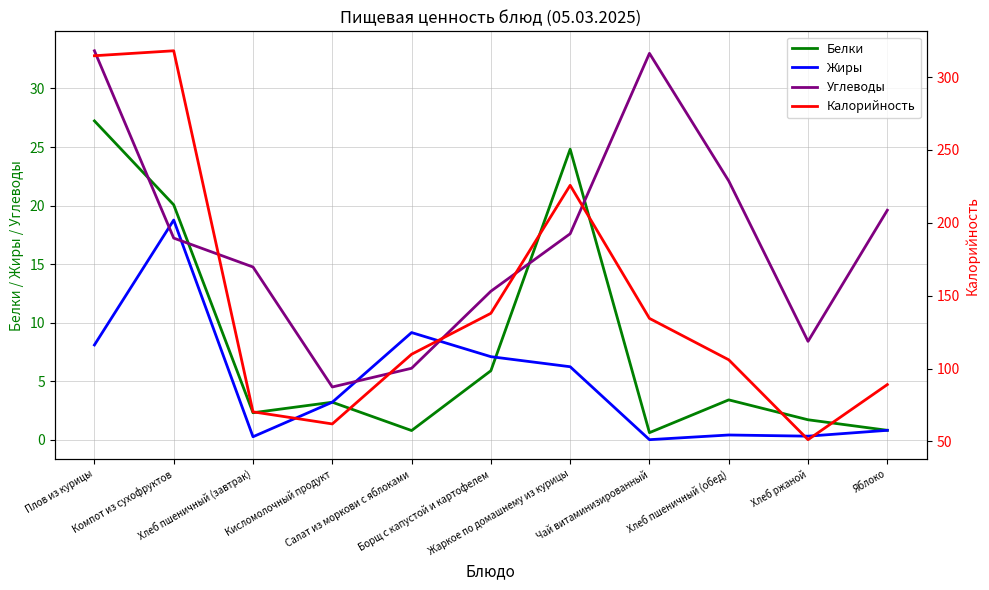

Between Жаркое по домашнему из курицы and Яблоко, which is larger?

Жаркое по домашнему из курицы